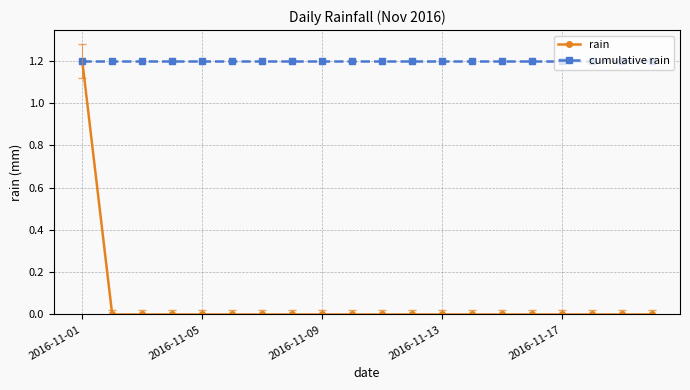

What is the greatest value displayed?

1.2